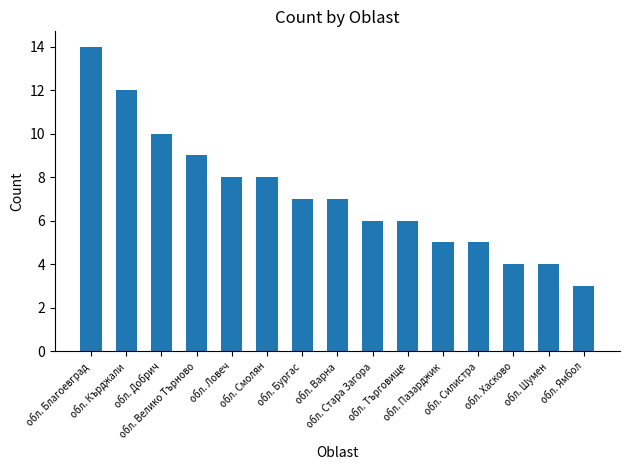

What is the average value?

7